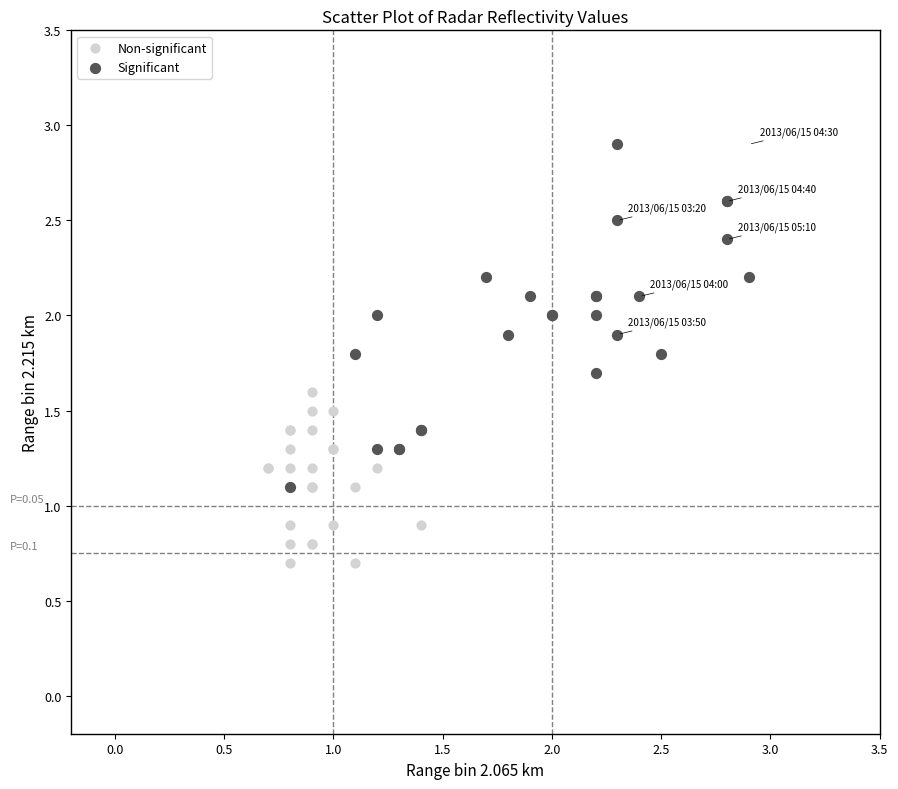

Which series has the widest spread of Y values?

Significant